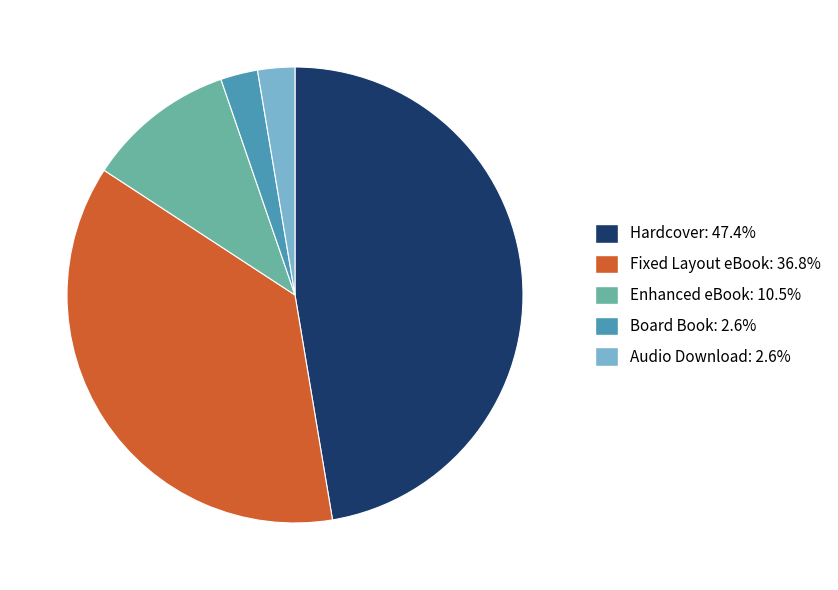

Is there a majority slice in this chart?

No